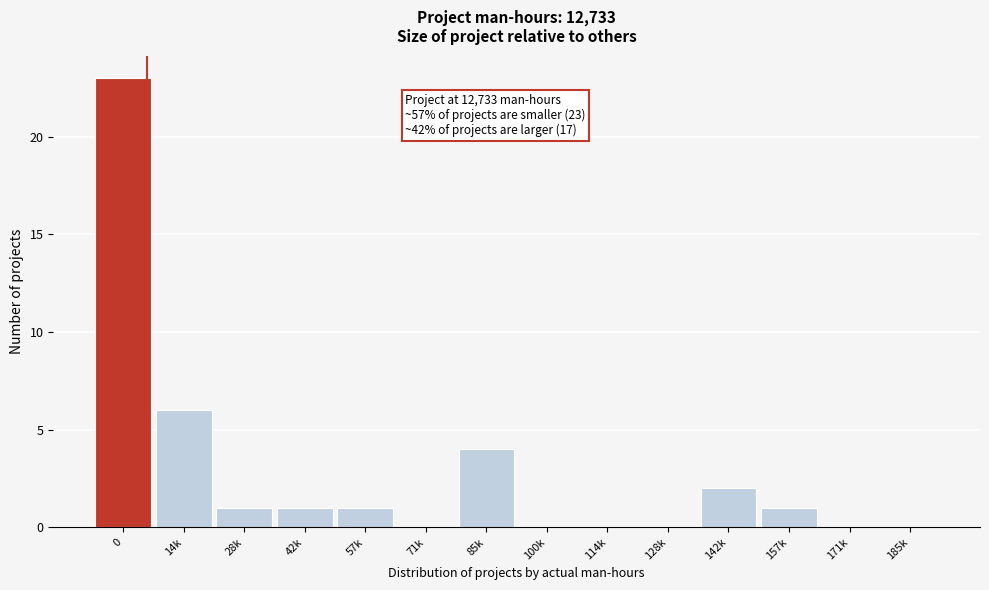

Reading left to right, transcribe all the data shown in this chart.

0=23	14k=6	28k=1	42k=1	57k=1	71k=0	85k=4	100k=0	114k=0	128k=0	142k=2	157k=1	171k=0	185k=0